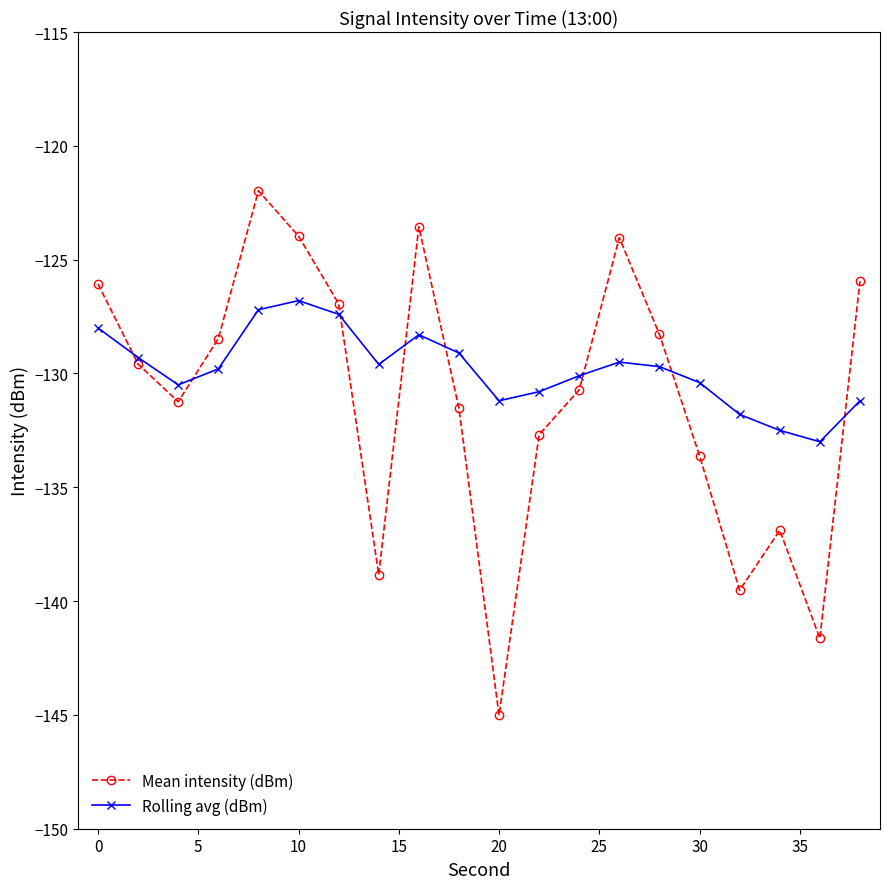

Which series has the largest range (max minus min)?

Mean intensity (dBm)